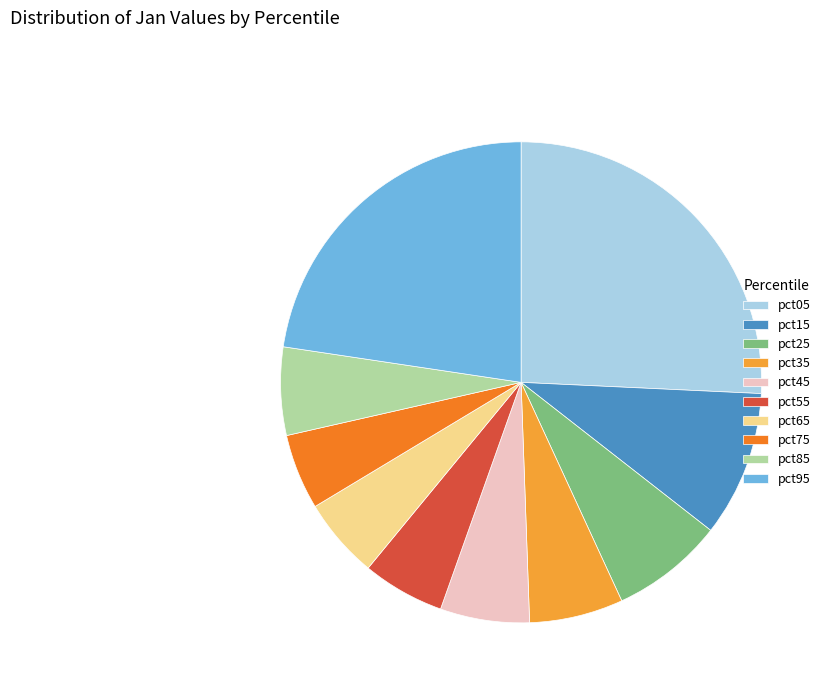

Does pct15 account for over 50% of the chart?

No